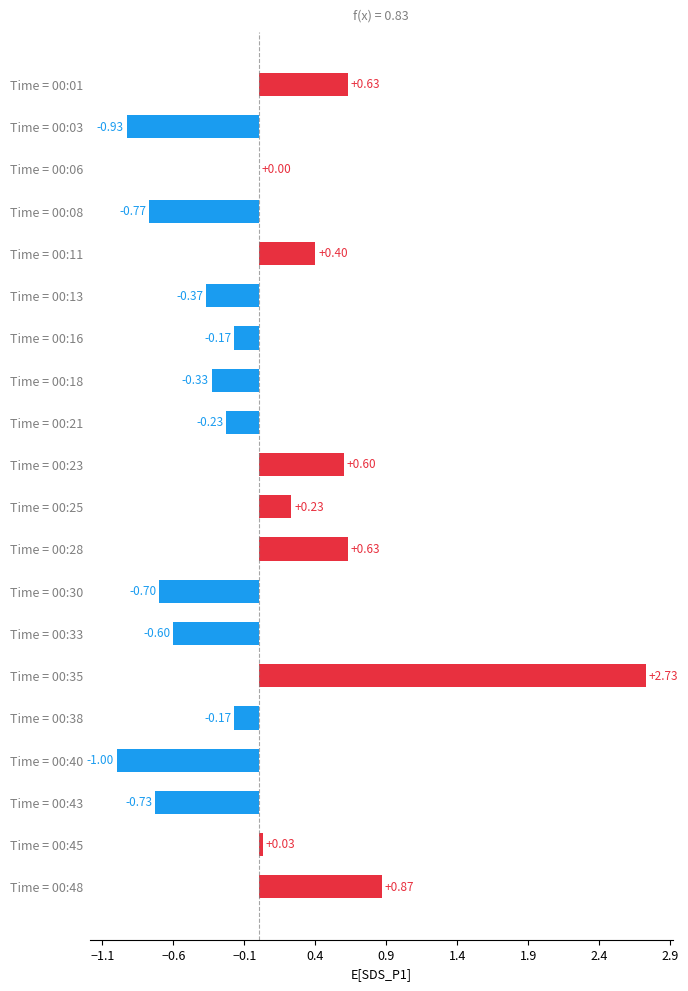

Between Time = 00:11 and Time = 00:28, which is larger?

Time = 00:28